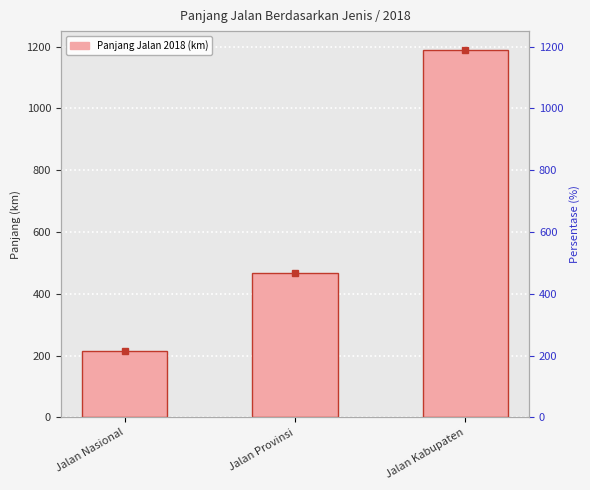

Does the chart contain stacked bars?

No